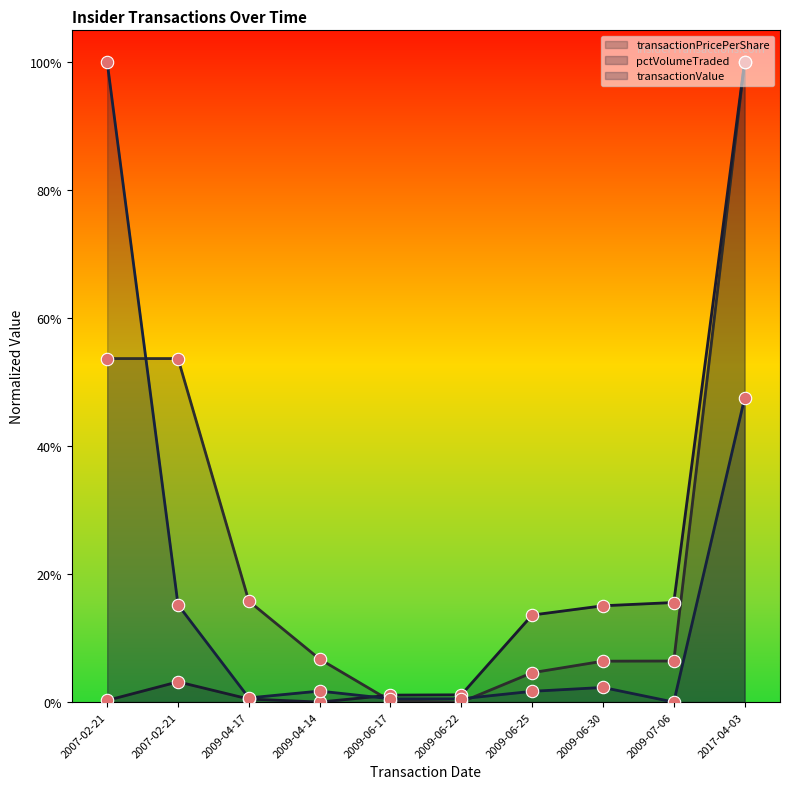

What are all the series names shown in the legend?

transactionPricePerShare, pctVolumeTraded, transactionValue